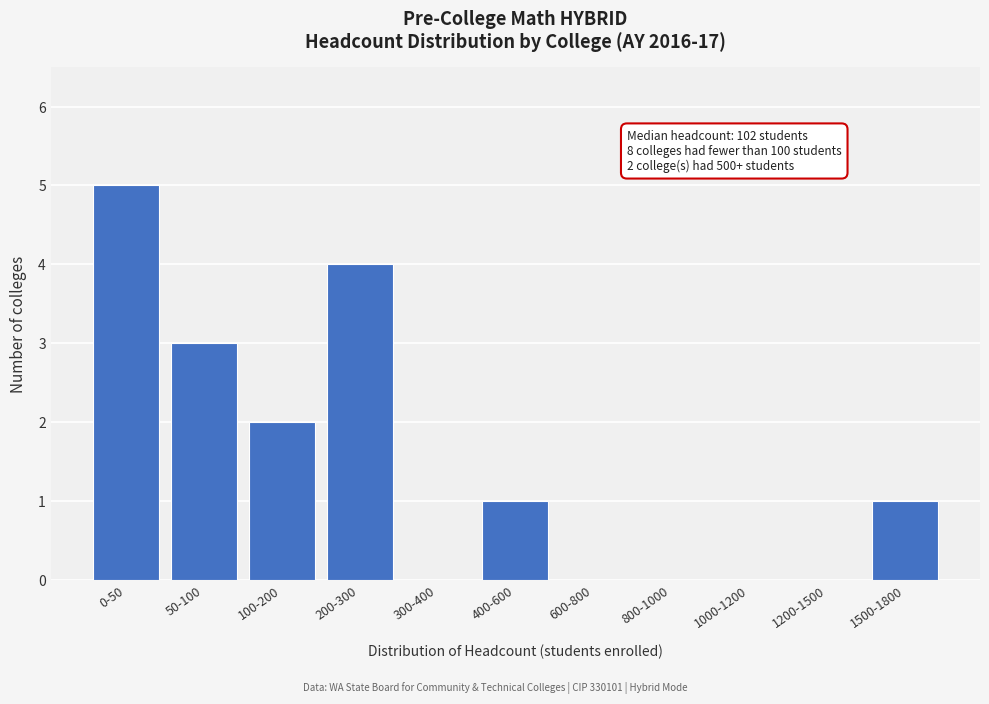

Reading left to right, what are all the values shown in this chart?

0-50=5	50-100=3	100-200=2	200-300=4	300-400=0	400-600=1	600-800=0	800-1000=0	1000-1200=0	1200-1500=0	1500-1800=1